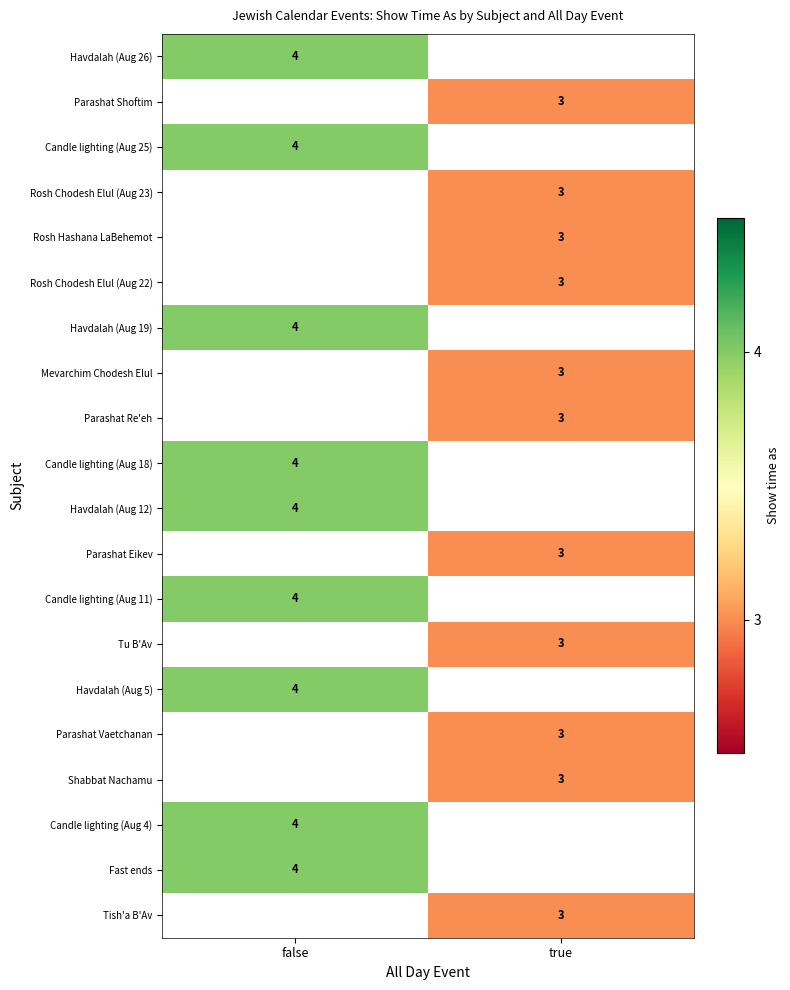

The Candle lighting (Aug 25) series shows 2 at false. True or false?

False